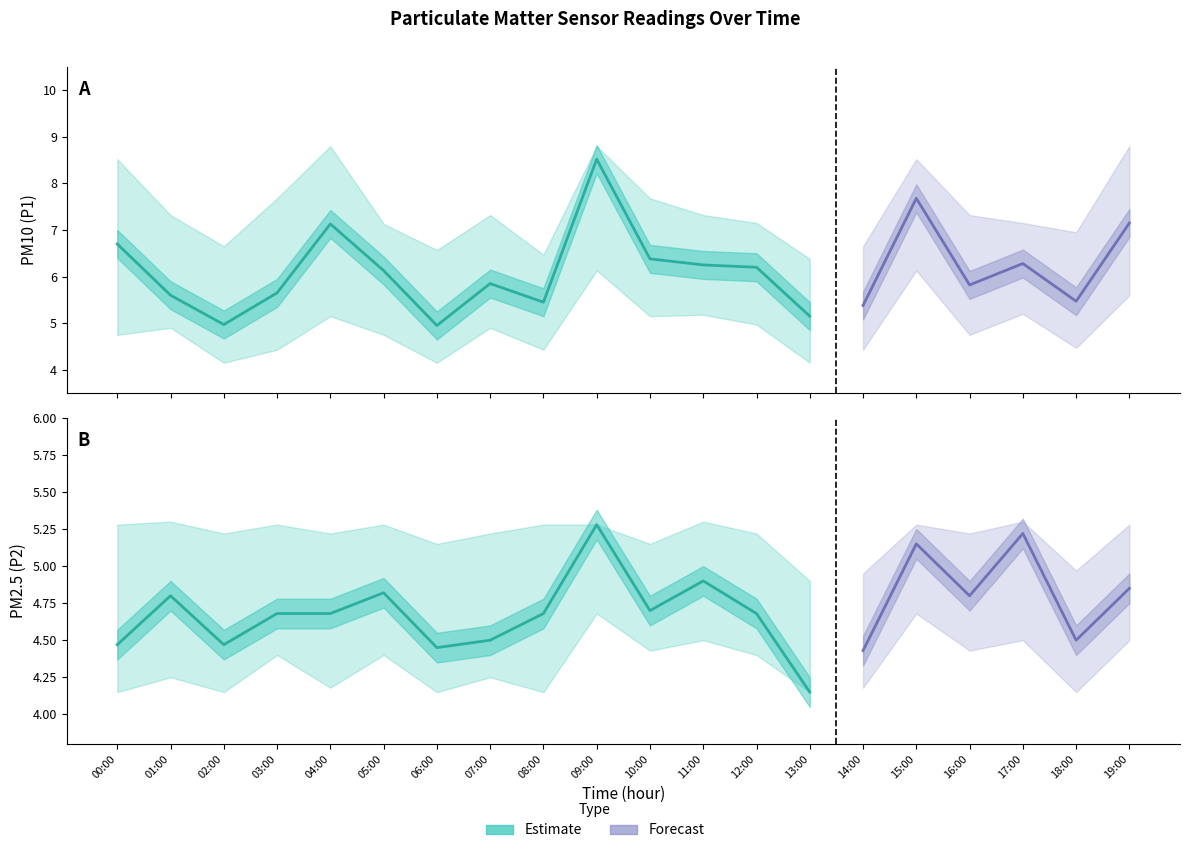

Rank the categories by P1 value from lowest to highest.

06:00, 02:00, 13:00, 14:00, 08:00, 18:00, 01:00, 03:00, 16:00, 07:00, 05:00, 12:00, 11:00, 17:00, 10:00, 00:00, 04:00, 19:00, 15:00, 09:00